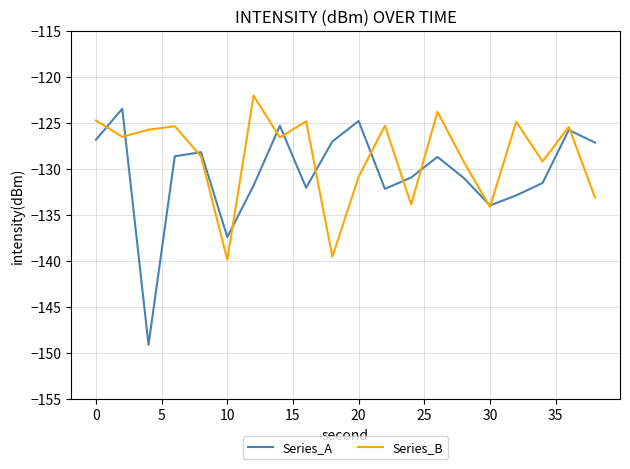

Which series has the largest total across all categories?

Series_B